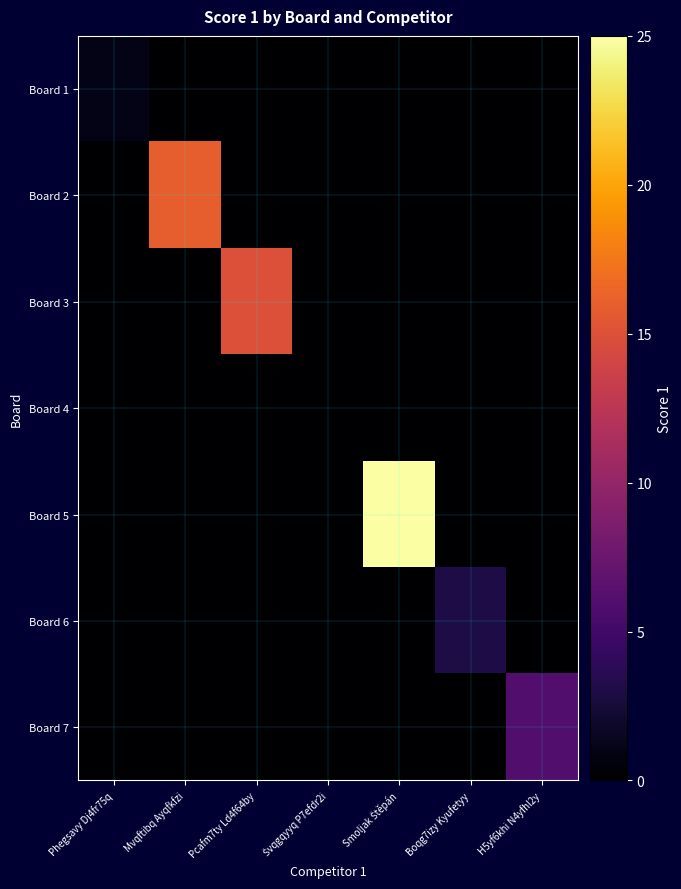

At which category is the sum across all series the highest?

Smoljak Štěpán